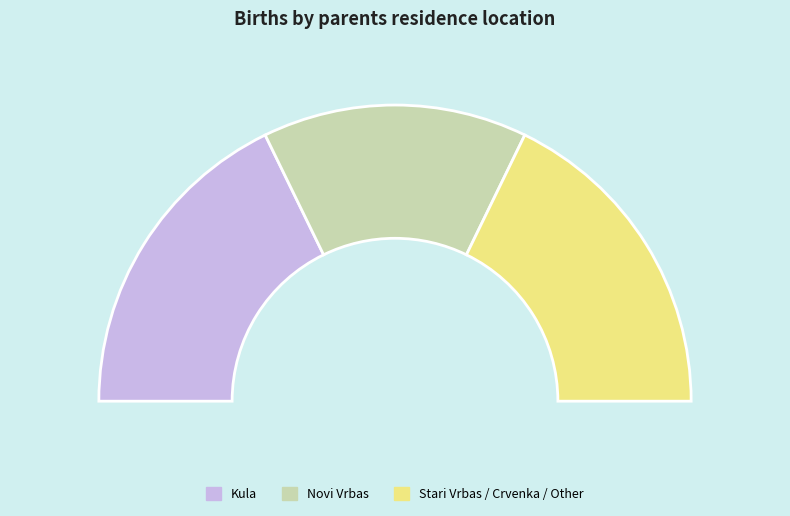

Is there a majority slice in this chart?

No